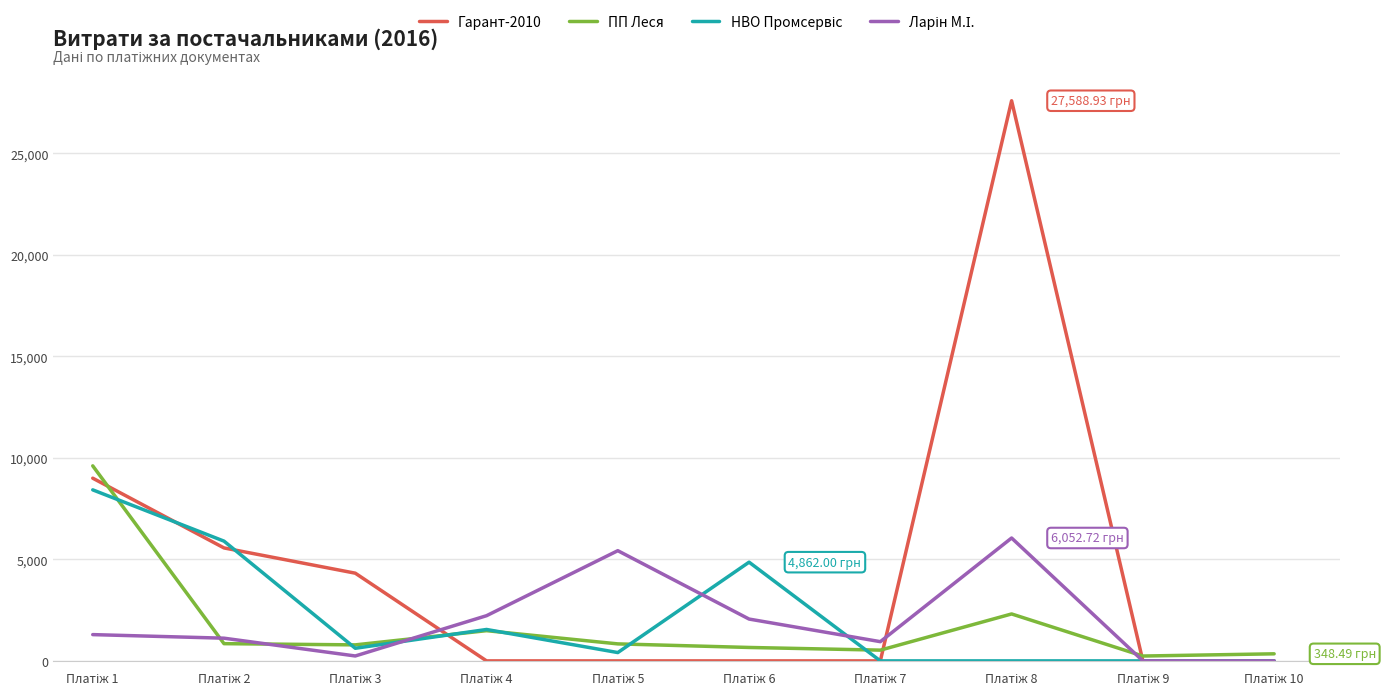

Which series has the largest total across all categories?

Гарант-2010